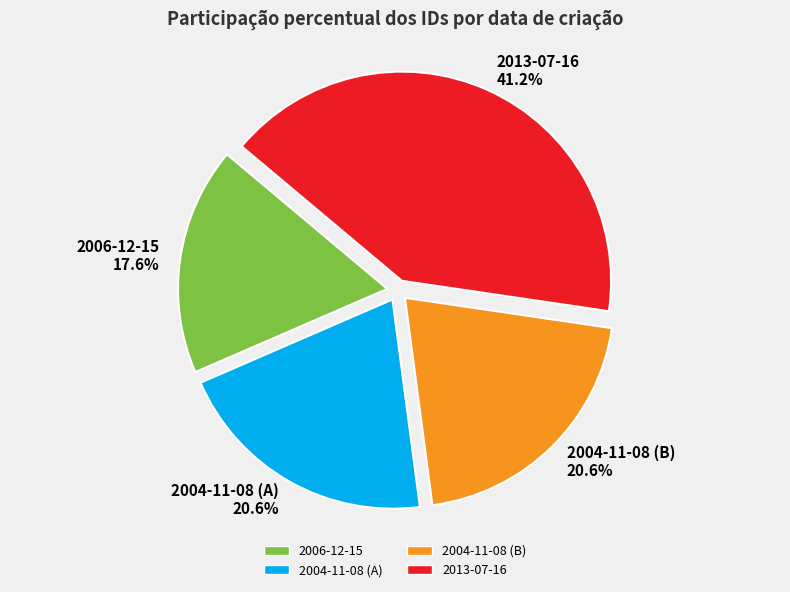

Is the sum of 2004-11-08 (A) and 2013-07-16 greater than half?

Yes